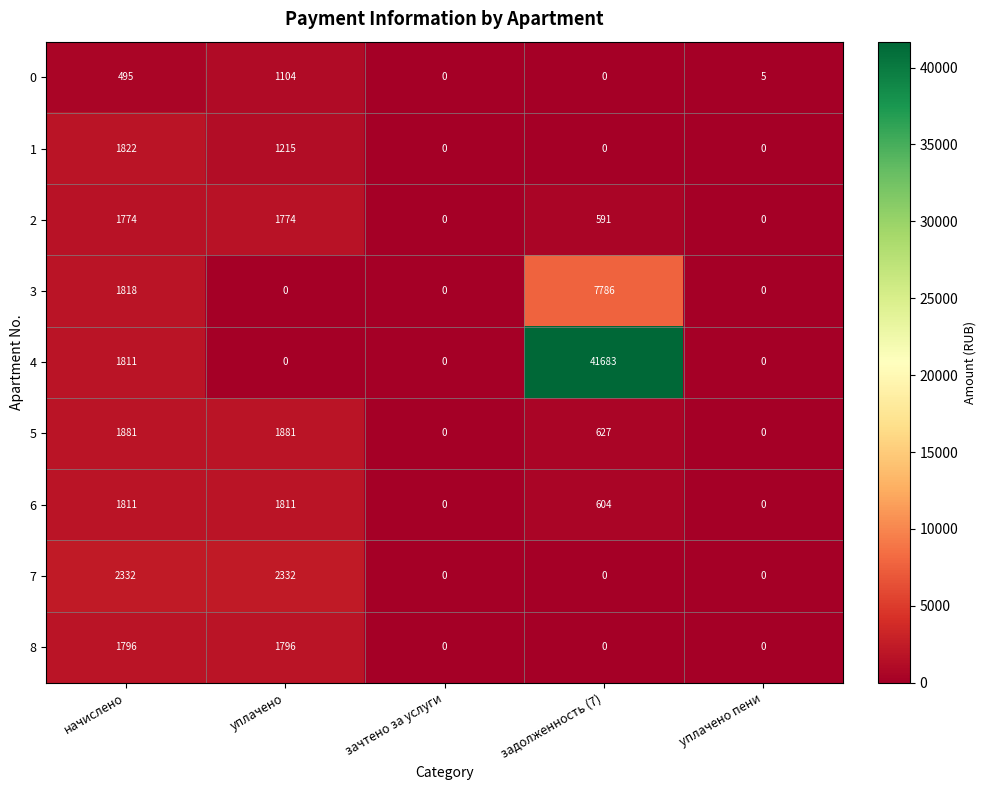

What is the difference between the second highest and second lowest values in the 0 series?

495